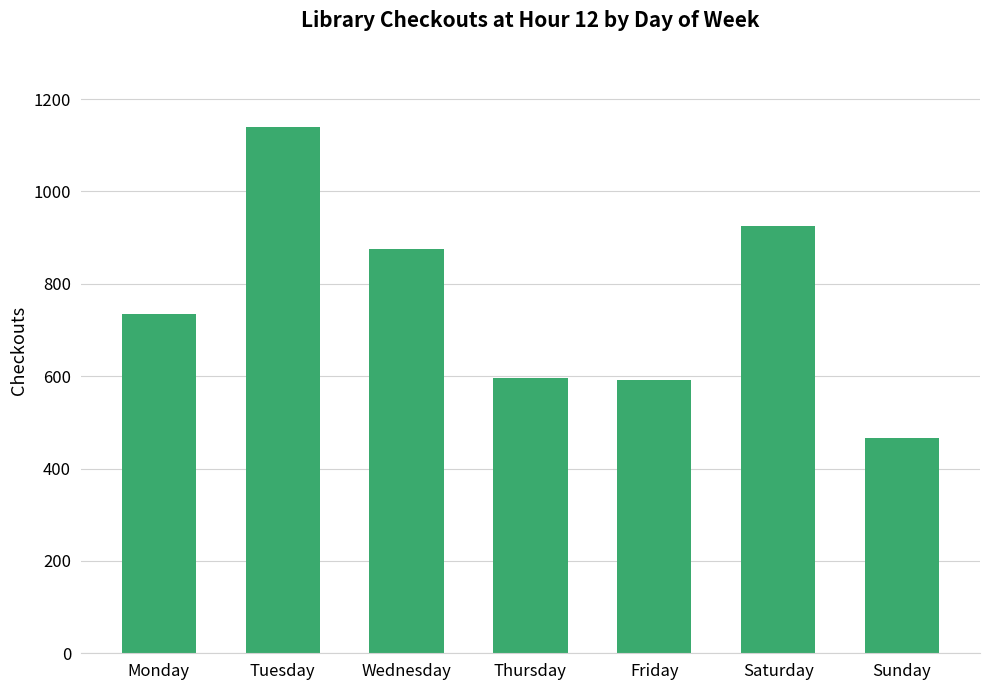

At which category does the chart reach its peak across all series?

Tuesday